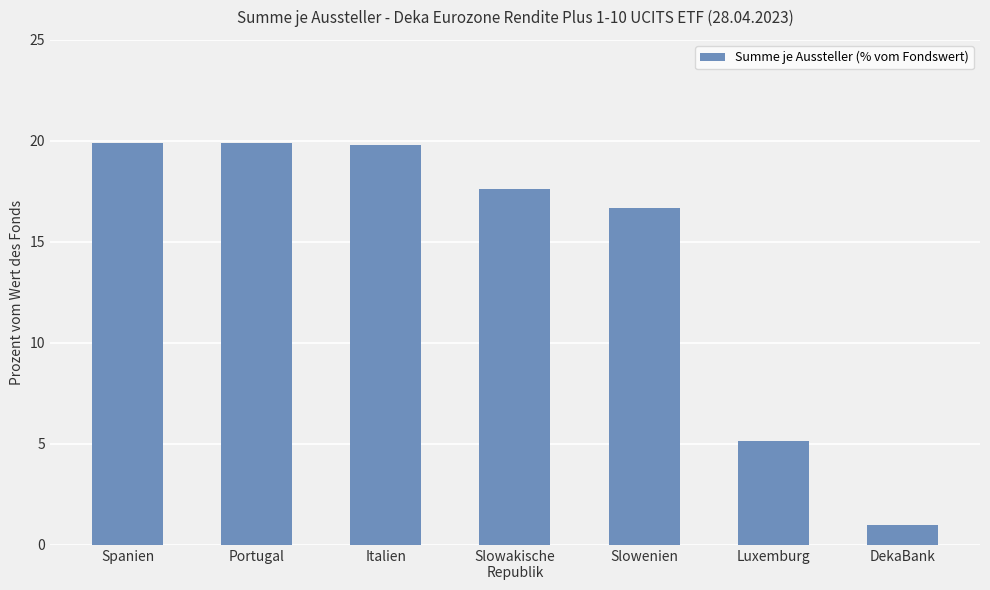

At which label is the value closest to 10?

Luxemburg